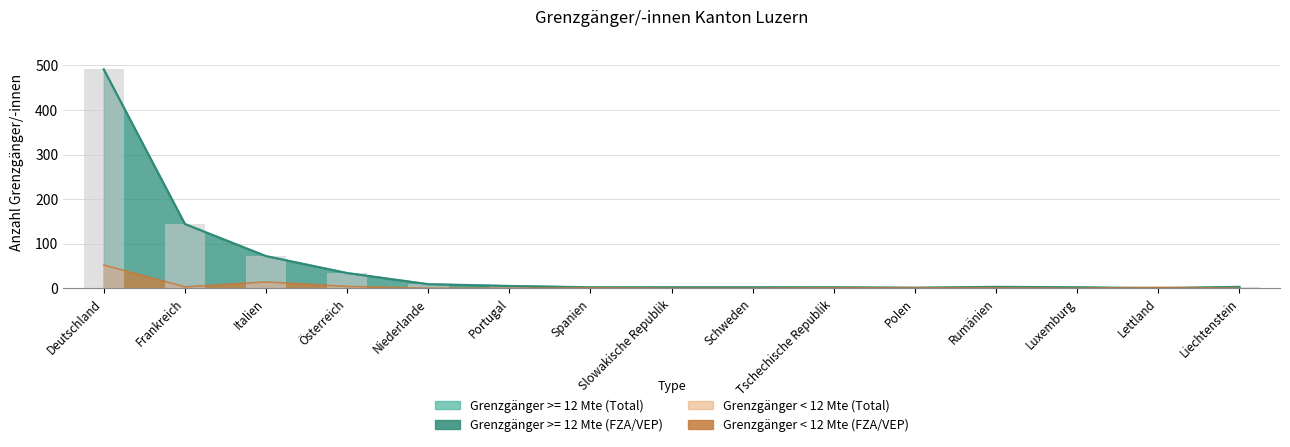

What is the difference between the maximum and minimum values in the FZA/VEP >= 12 Mte series?

491